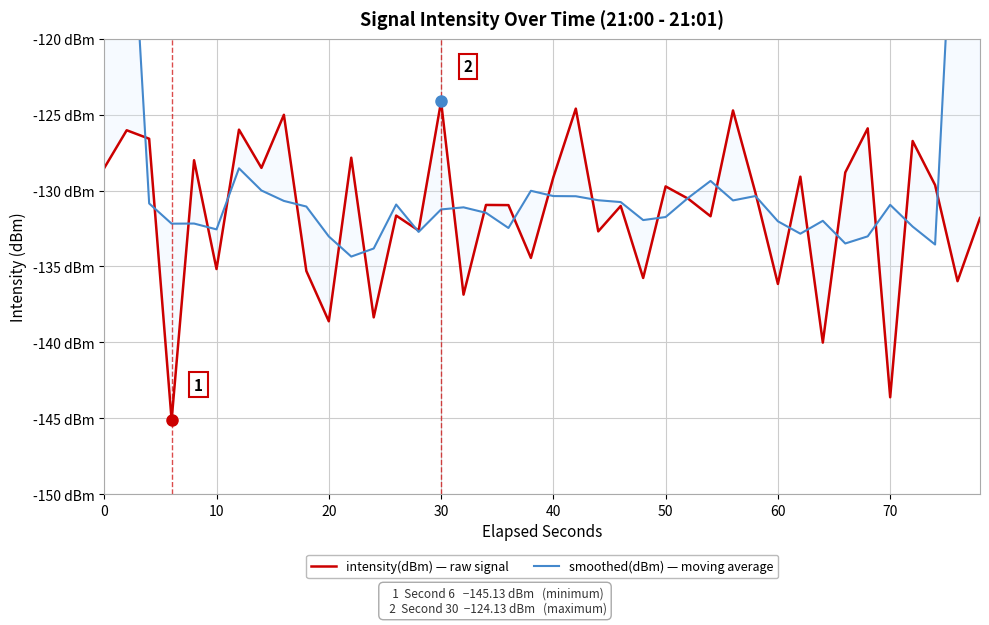

List the series in order of their overall mean, highest first.

smoothed(dBm) — moving average, intensity(dBm) — raw signal